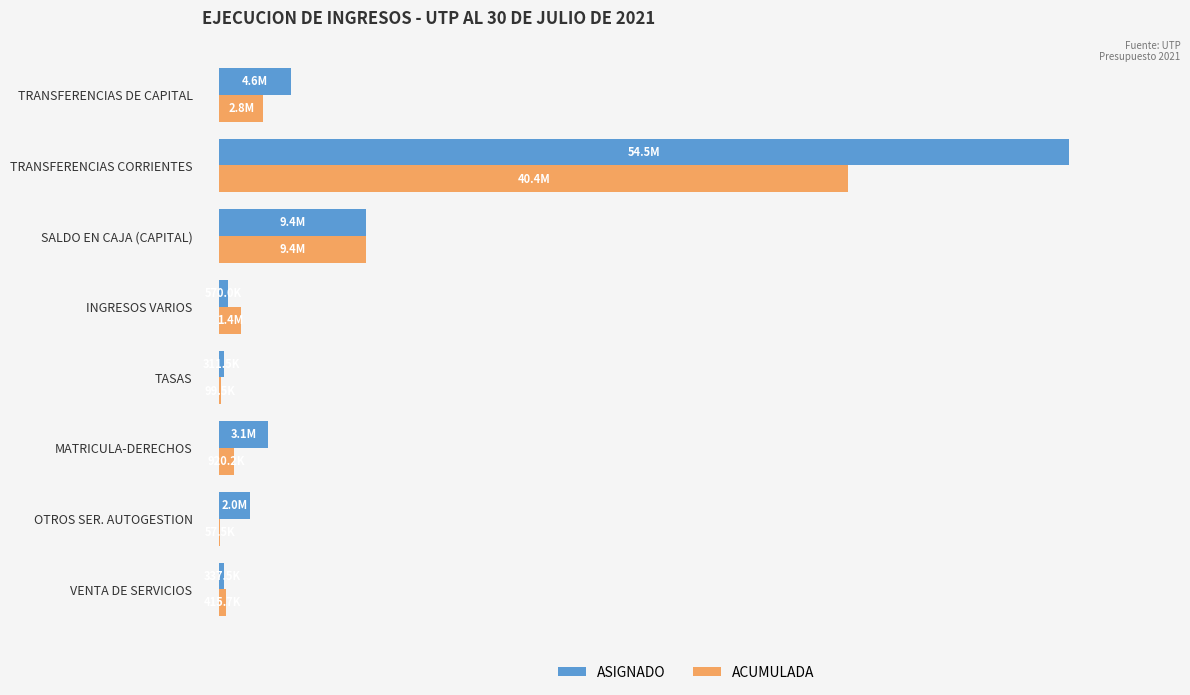

What are all the series names shown in the legend?

ASIGNADO, ACUMULADA